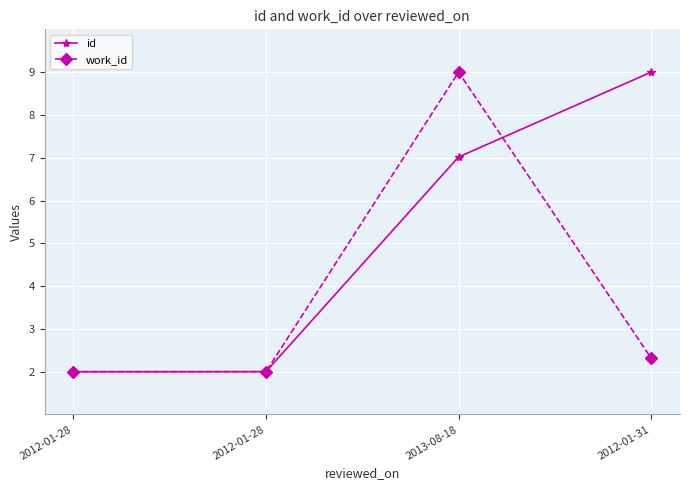

How many series are shown in this chart?

2